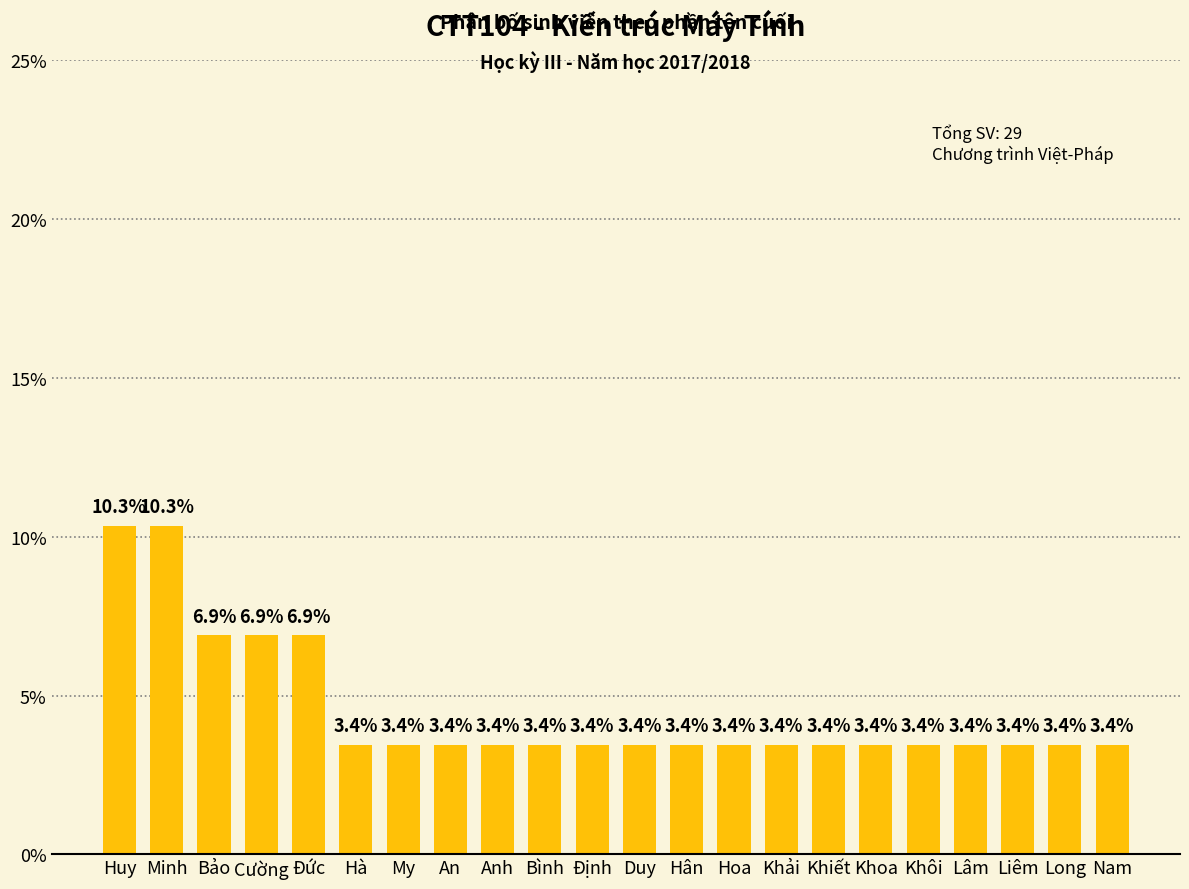

Between Đức and Hân, which is larger?

Đức